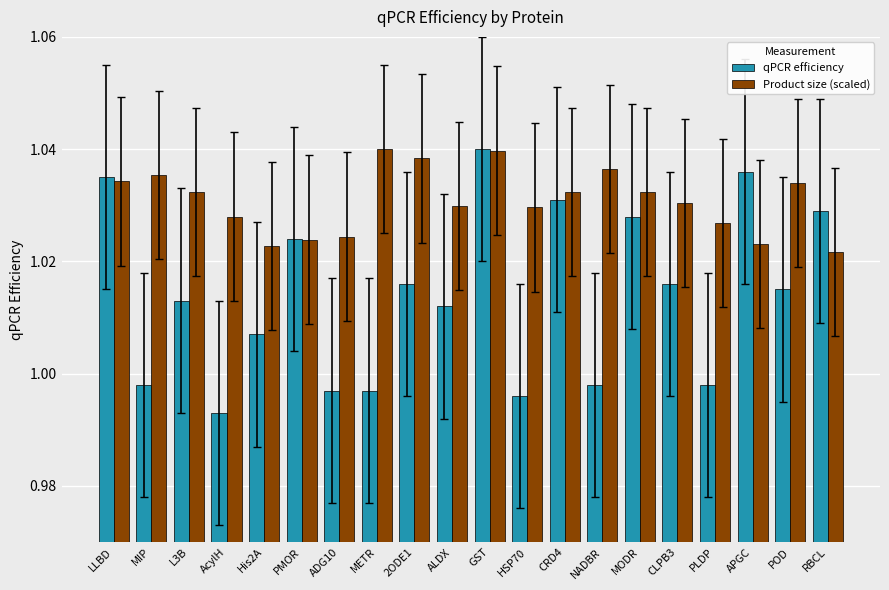

Is the value of Product size (scaled) at NADBR greater than the value of qPCR efficiency at PLDP?

Yes